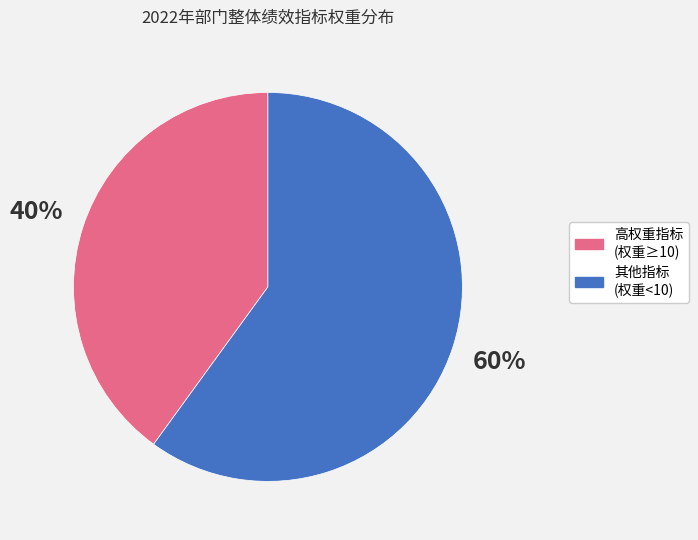

Is there any slice that represents more than half of the pie?

Yes